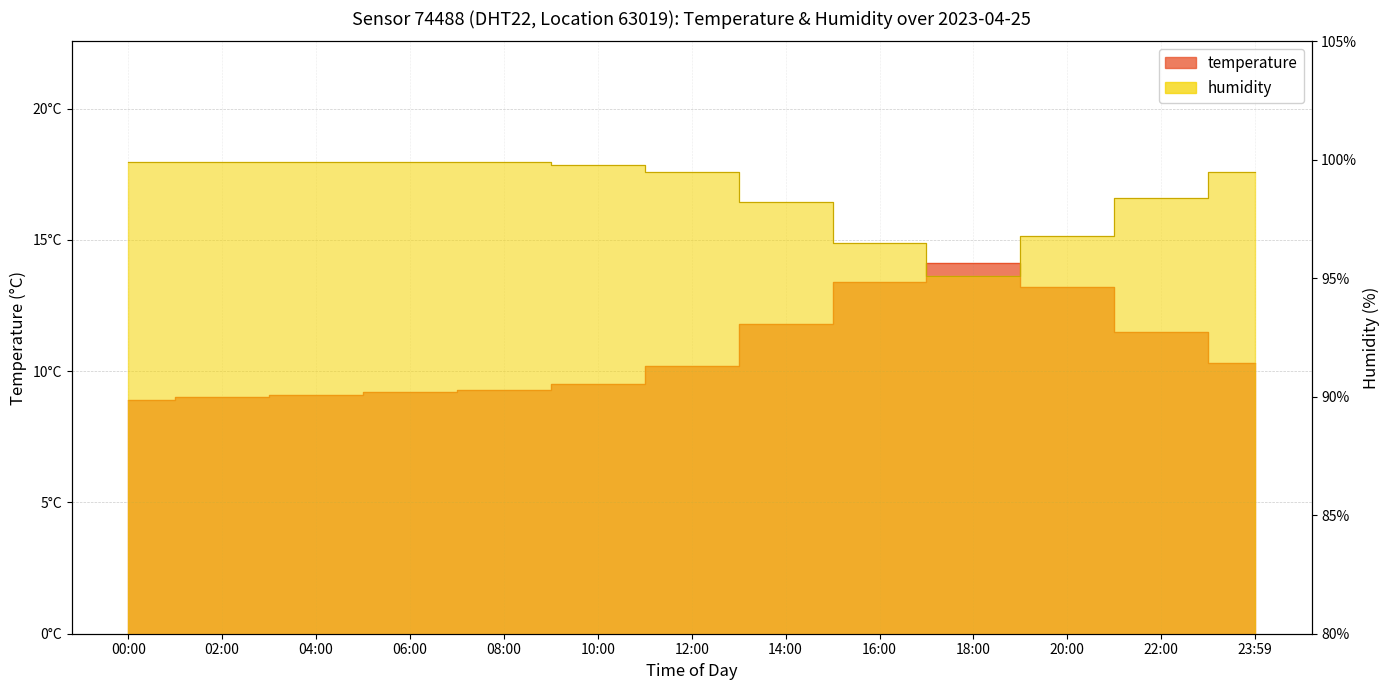

Does the chart have visible grid lines?

Yes